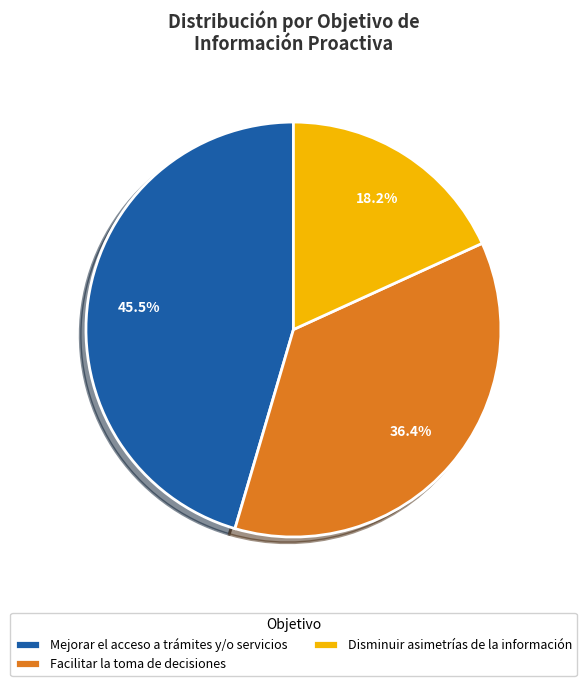

Is it true that Facilitar la toma de decisiones is 31% of the pie?

False